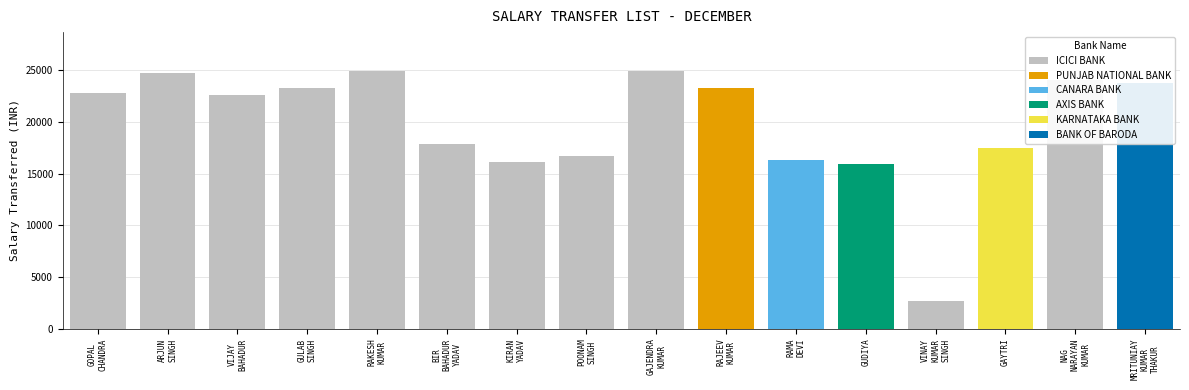

Between GAJENDRA
KUMAR and VIJAY
BAHADUR, which is larger?

GAJENDRA
KUMAR